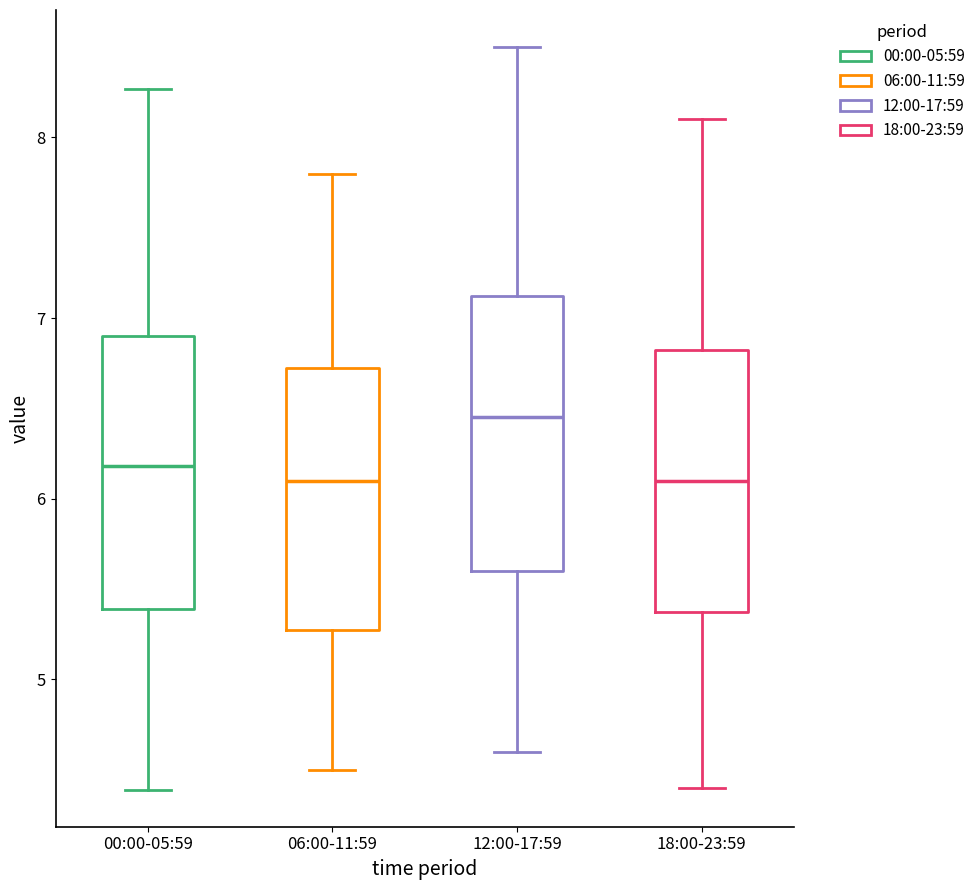

Reading left to right, transcribe this box plot: for each box, give where its median line is, the range the box spans, and where its two whiskers end, as read against the y-axis. The values are not printed on the chart, so give them approximately, as read against the axis.

00:00-05:59: median 6.2, box 5.4 to 6.9, whiskers 4.4 to 8.3
06:00-11:59: median 6.1, box 5.3 to 6.7, whiskers 4.5 to 7.8
12:00-17:59: median 6.5, box 5.6 to 7.1, whiskers 4.6 to 8.5
18:00-23:59: median 6.1, box 5.4 to 6.8, whiskers 4.4 to 8.1